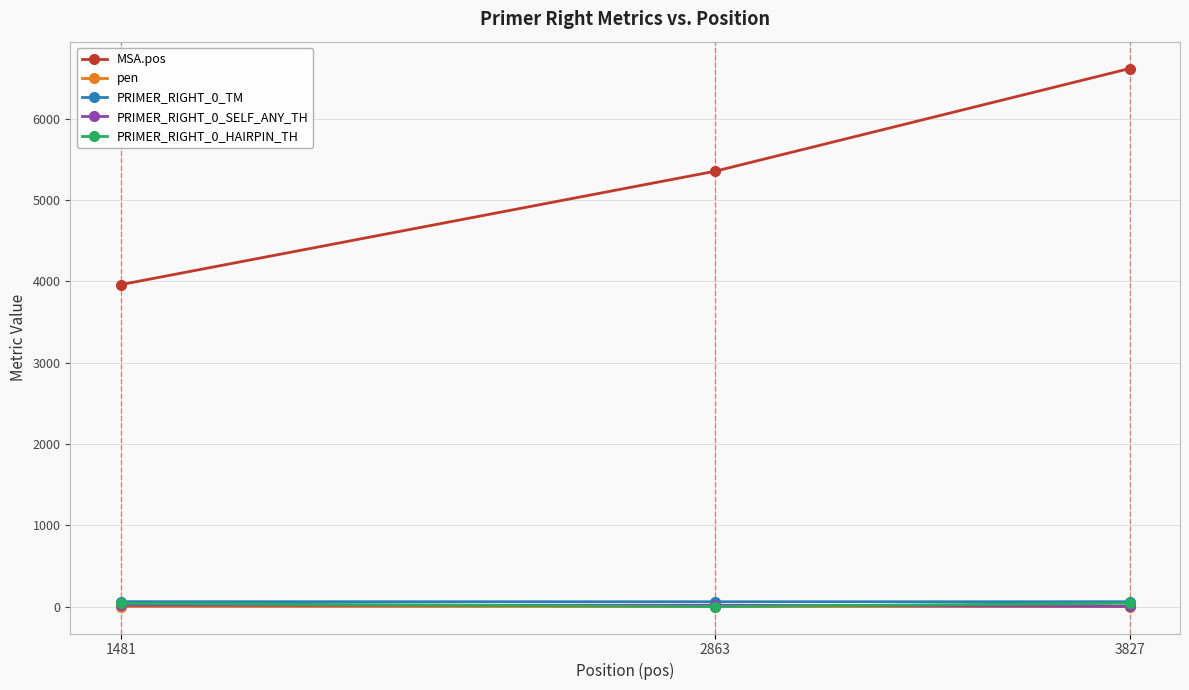

Which series changed the most between 2863 and 3827?

MSA.pos